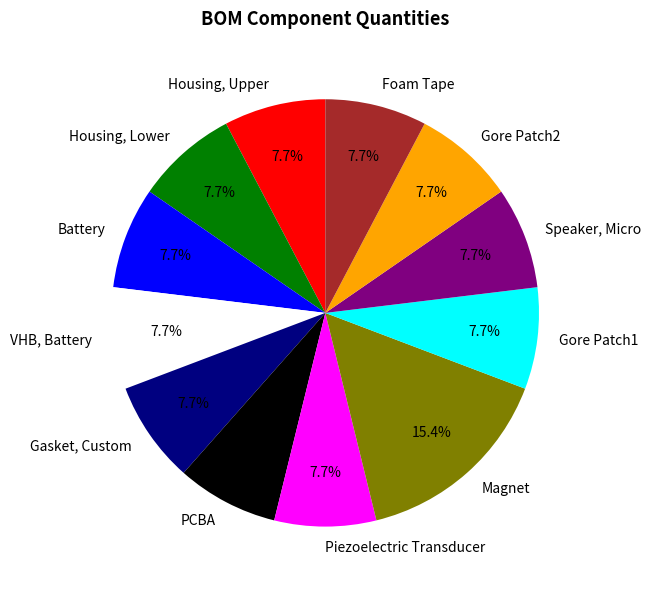

Count the number of slices in the pie.

12